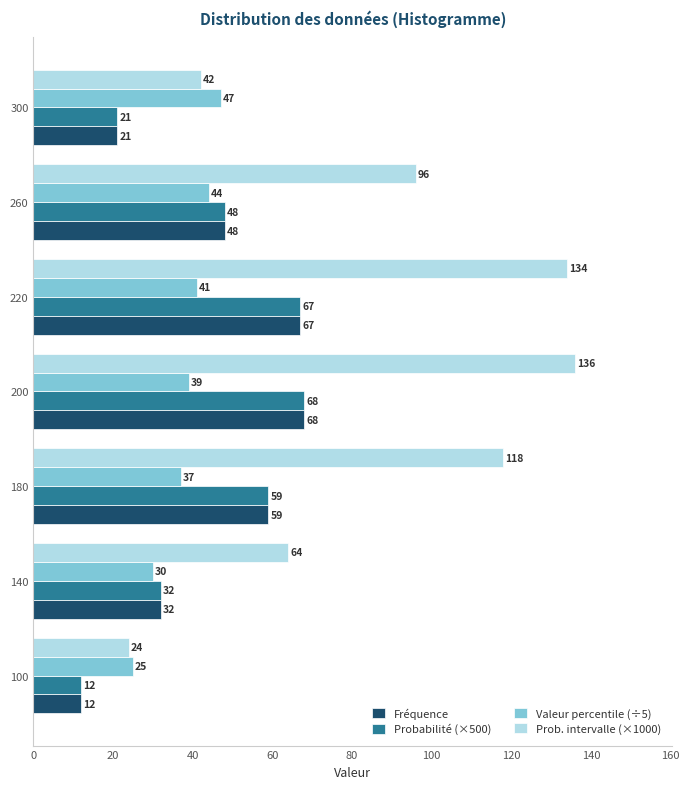

Between 140 and 220, which series saw the biggest shift?

Prob. intervalle (×1000)